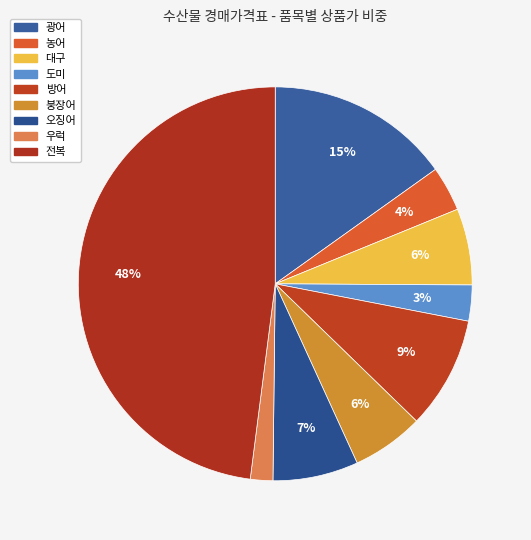

How many slices are in this pie chart?

9